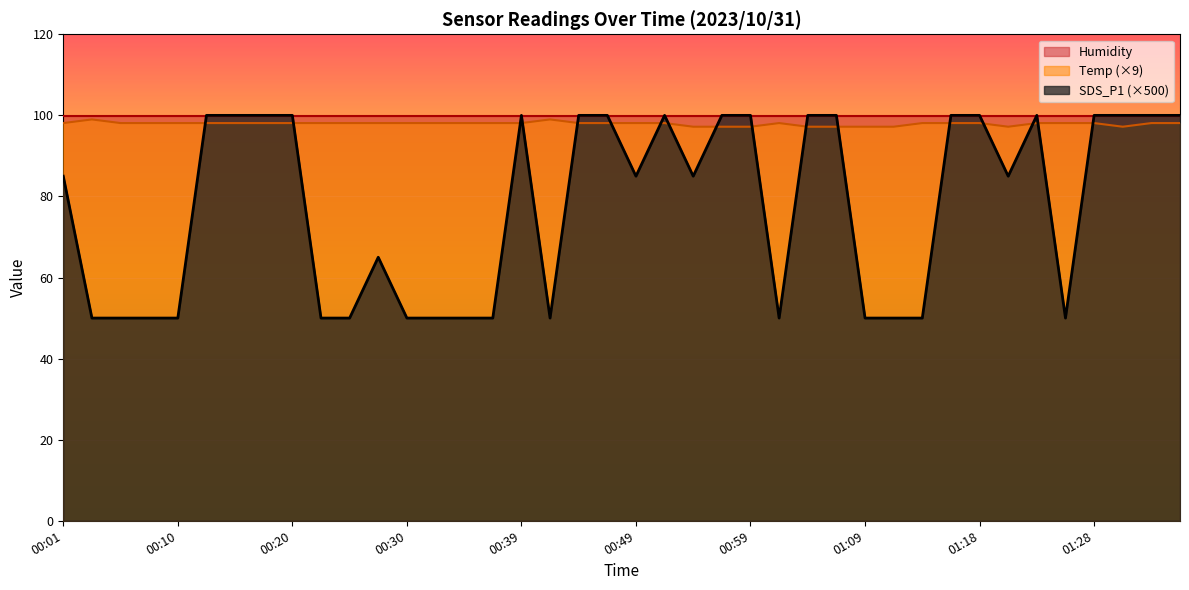

Is it true that Temp equals 166.1 at 00:52?

False